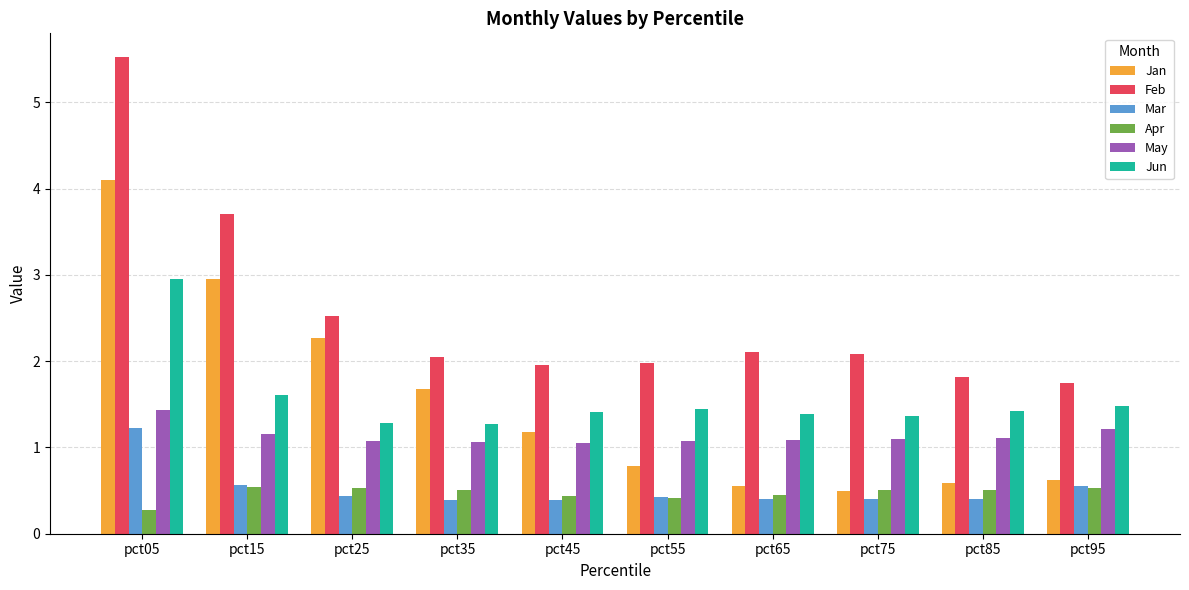

What is the value of the Apr bar at the 6th from the left?

0.4